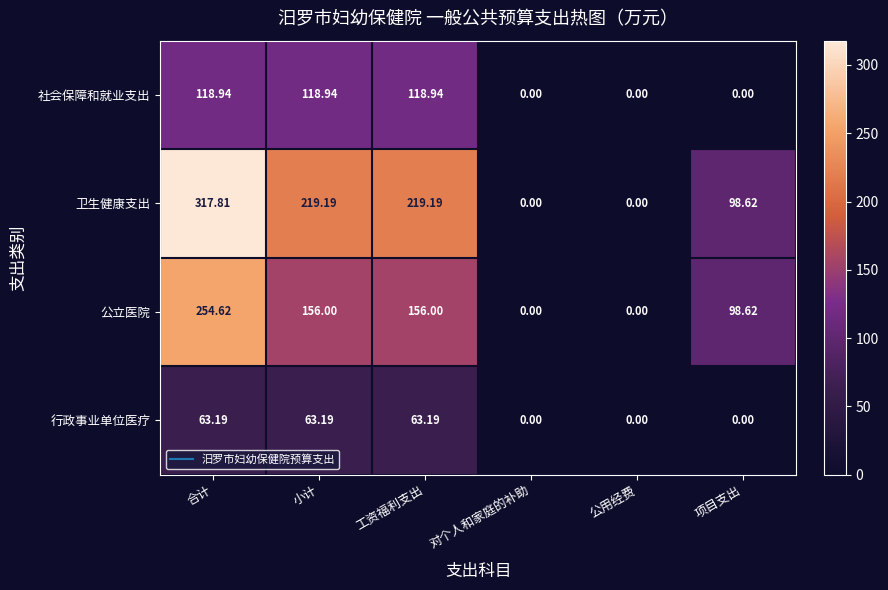

What is the greatest value displayed?

317.8